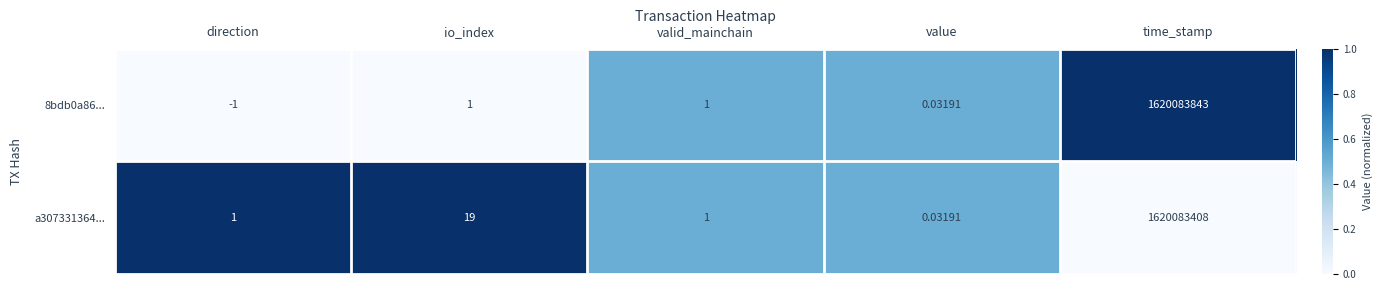

At which category does the chart reach its peak across all series?

time_stamp